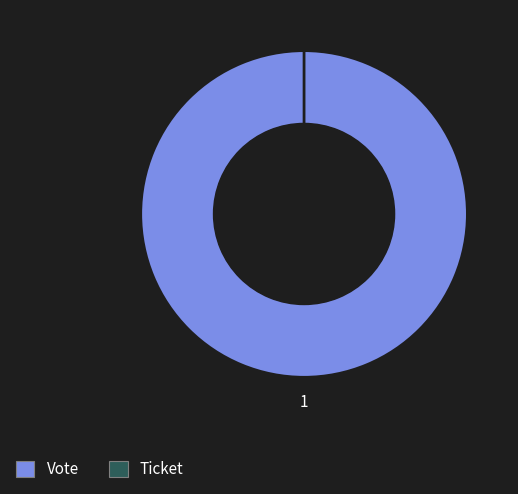

To the nearest percent, what is the difference between the Vote and Ticket slice percentages?

100%